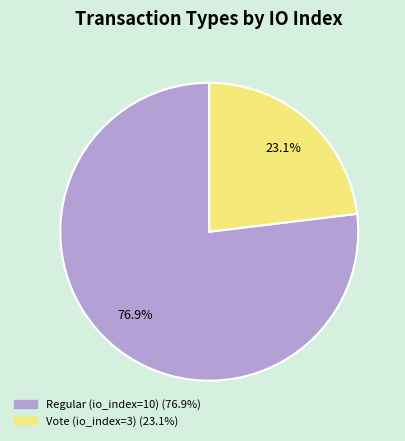

Combined, what portion of the pie is Vote (io_index=3) and Regular (io_index=10)?

100.0%